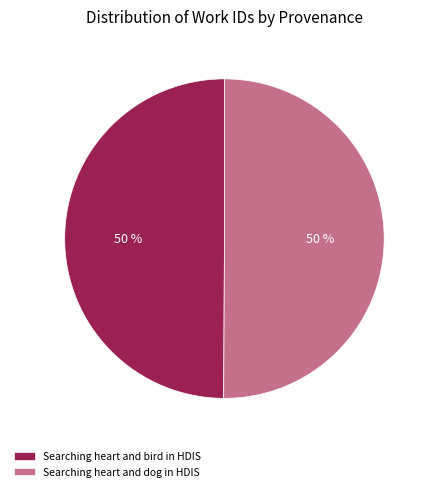

Is it true that Searching heart and bird in HDIS is 50% of the pie?

True